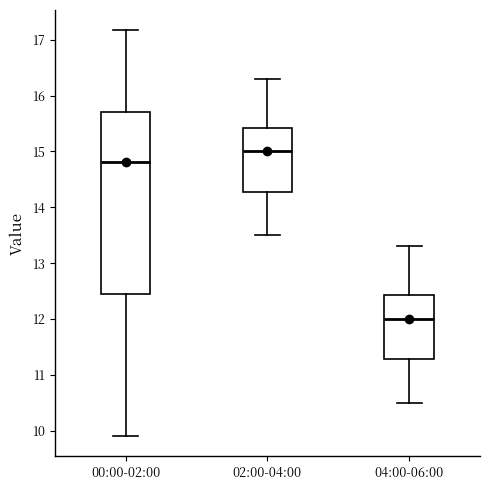

Reading left to right, transcribe this box plot: for each box, give where its median line is, the range the box spans, and where its two whiskers end, as read against the y-axis. The values are not printed on the chart, so give them approximately, as read against the axis.

00:00-02:00: median 14.8, box 12.5 to 15.7, whiskers 9.9 to 17.2
02:00-04:00: median 15.0, box 14.3 to 15.4, whiskers 13.5 to 16.3
04:00-06:00: median 12.0, box 11.3 to 12.4, whiskers 10.5 to 13.3